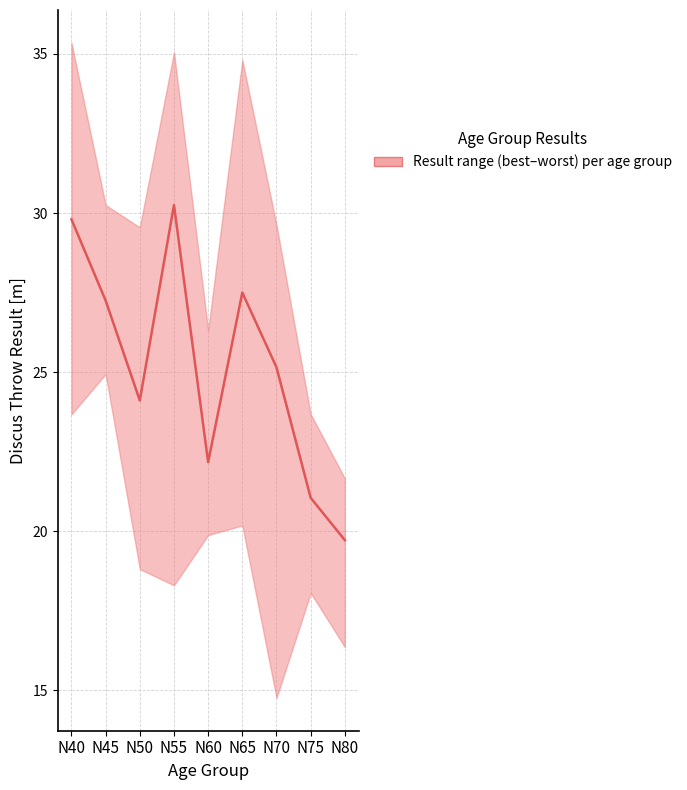

Rank the series at N55 from highest to lowest value.

upper, median, lower